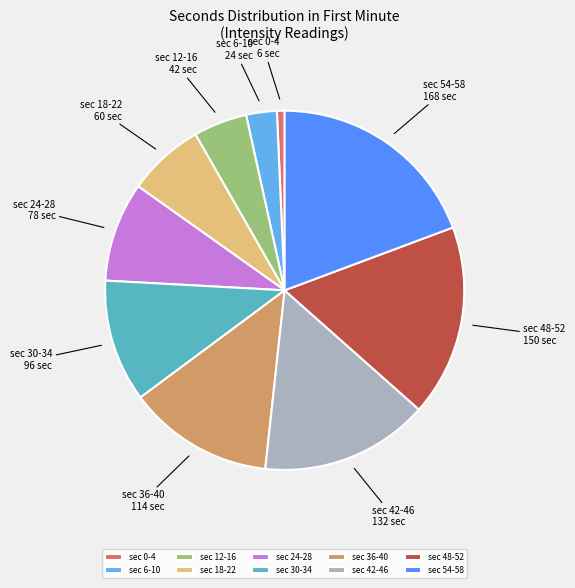

Is the sum of sec 42-46 and sec 6-10 greater than half?

No